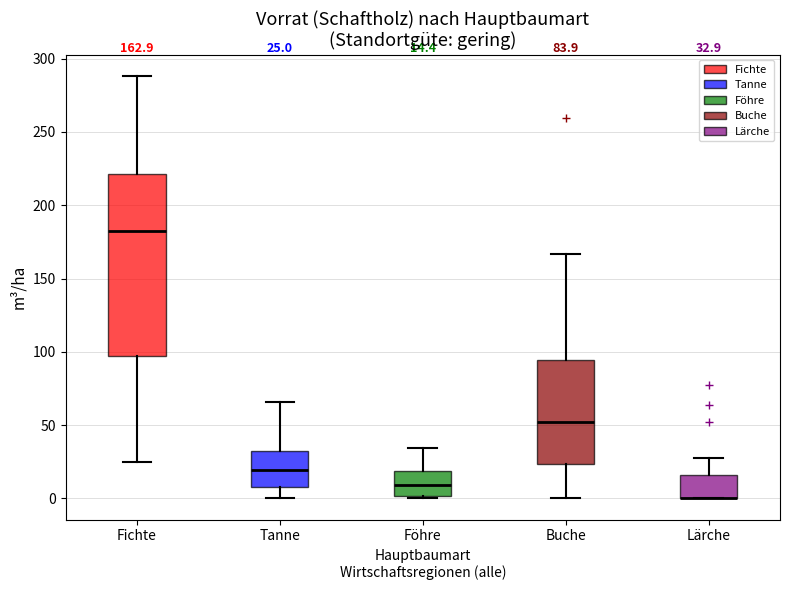

Comparing the boxes themselves (not the whiskers), which one is the tallest?

Fichte